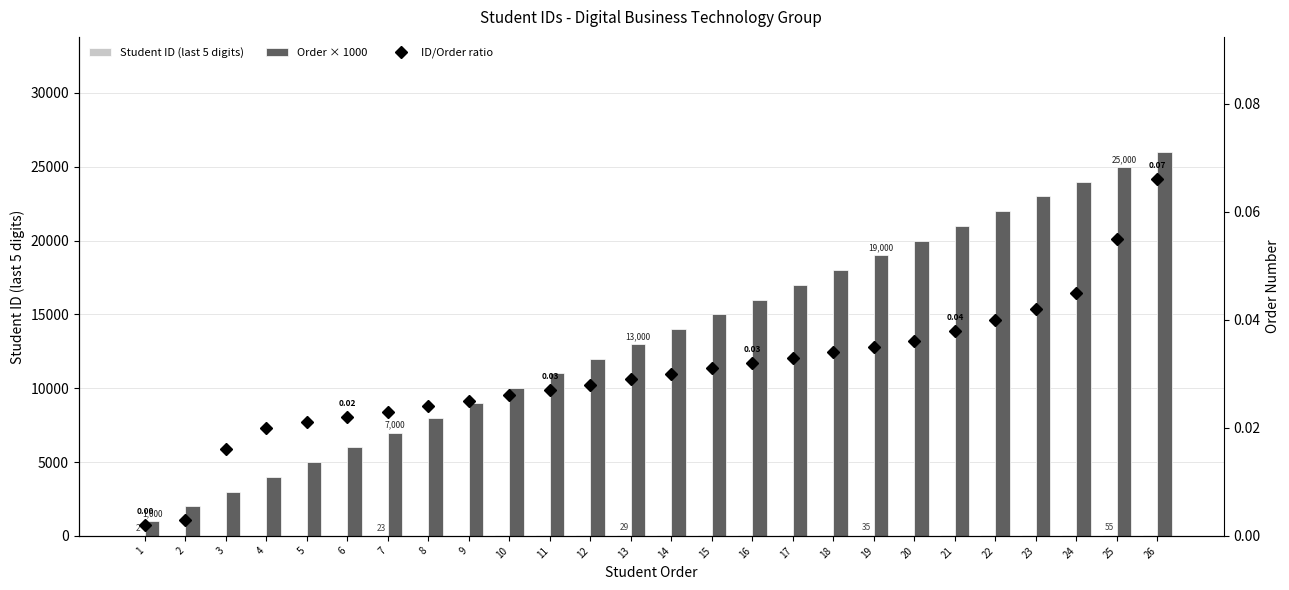

Read the Order × 1000 value at 16.

16000.0